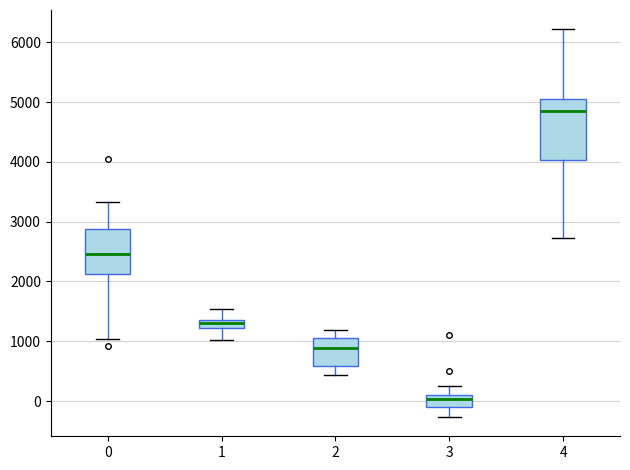

Which box is the tallest, from its lower edge to its upper edge?

4